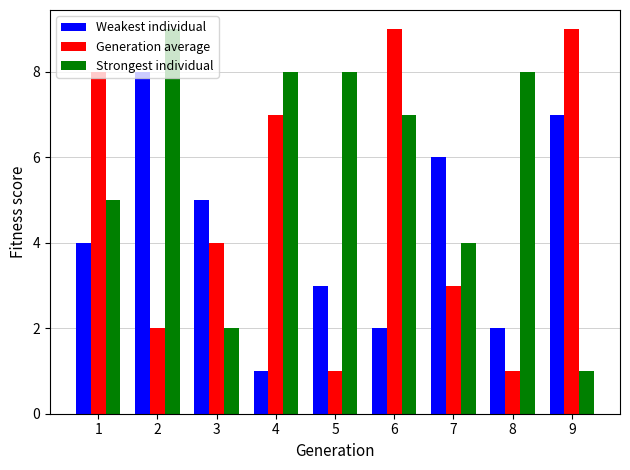

Reading left to right, what are all the values shown in this chart?

Weakest individual: 4	8	5	1	3	2	6	2	7
Generation average: 8	2	4	7	1	9	3	1	9
Strongest individual: 5	9	2	8	8	7	4	8	1